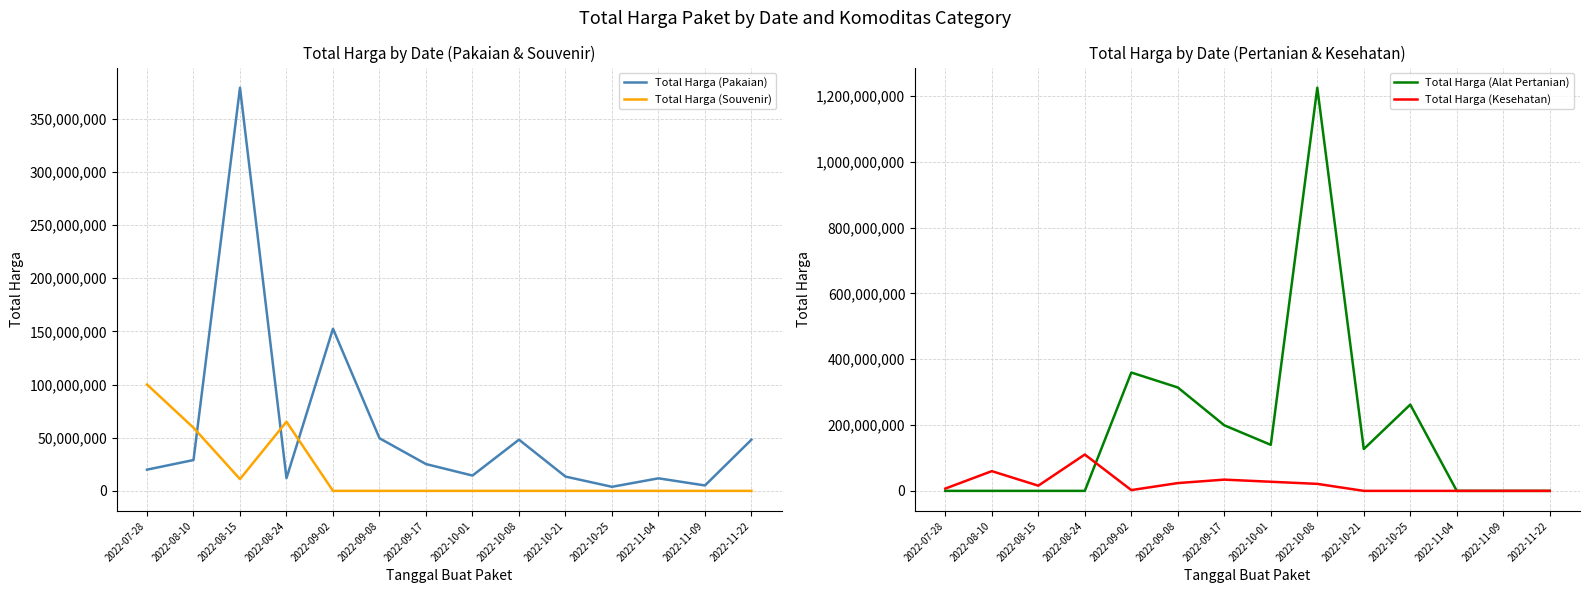

Reading left to right, what are all the values shown in this chart?

Total Harga (Pakaian): 2022-07-28=19950000	2022-08-10=29000000	2022-08-15=379075000	2022-08-24=12000000	2022-09-02=152477000	2022-09-08=49478000	2022-09-17=25200000	2022-10-01=14400000	2022-10-08=48140000	2022-10-21=13442000	2022-10-25=3825000	2022-11-04=11800000	2022-11-09=5093000	2022-11-22=48140000
Total Harga (Souvenir): 2022-07-28=100000000	2022-08-10=59375000	2022-08-15=11100000	2022-08-24=65000000	2022-09-02=0	2022-09-08=0	2022-09-17=0	2022-10-01=0	2022-10-08=0	2022-10-21=0	2022-10-25=0	2022-11-04=0	2022-11-09=0	2022-11-22=0
Total Harga (Alat Pertanian): 2022-07-28=0	2022-08-10=0	2022-08-15=0	2022-08-24=0	2022-09-02=359500000	2022-09-08=314121780	2022-09-17=199200000	2022-10-01=139800000	2022-10-08=1224682000	2022-10-21=127000000	2022-10-25=262118150	2022-11-04=0	2022-11-09=0	2022-11-22=0
Total Harga (Kesehatan): 2022-07-28=6936000	2022-08-10=59935000	2022-08-15=15787200	2022-08-24=110389990	2022-09-02=2395750	2022-09-08=23680800	2022-09-17=34132505	2022-10-01=27720000	2022-10-08=21231000	2022-10-21=0	2022-10-25=0	2022-11-04=0	2022-11-09=0	2022-11-22=0